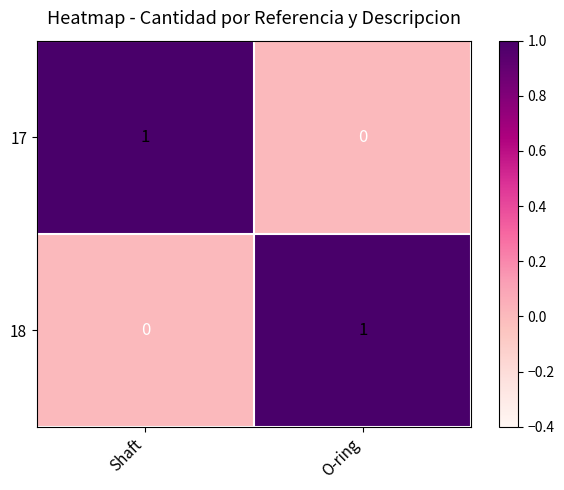

The 18 series shows 1 at O-ring. True or false?

True